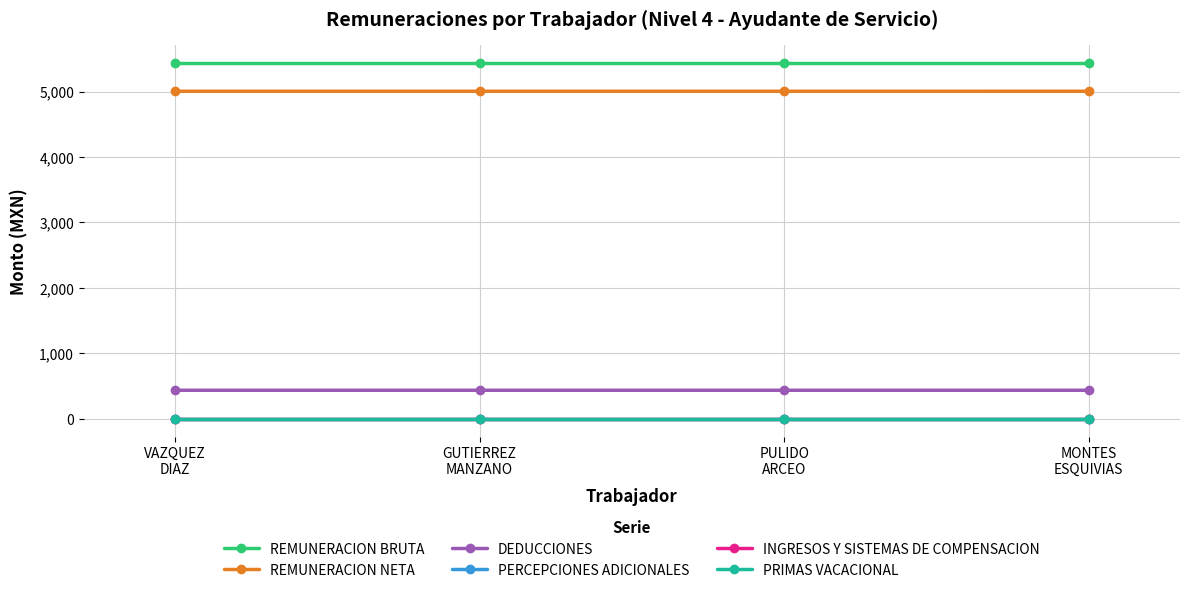

Which category has the lowest value across all series?

VAZQUEZ
DIAZ